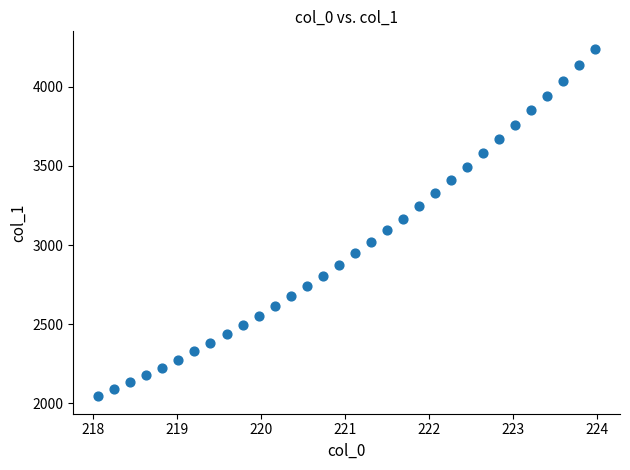

What is the range of X values (max minus min)?

5.9